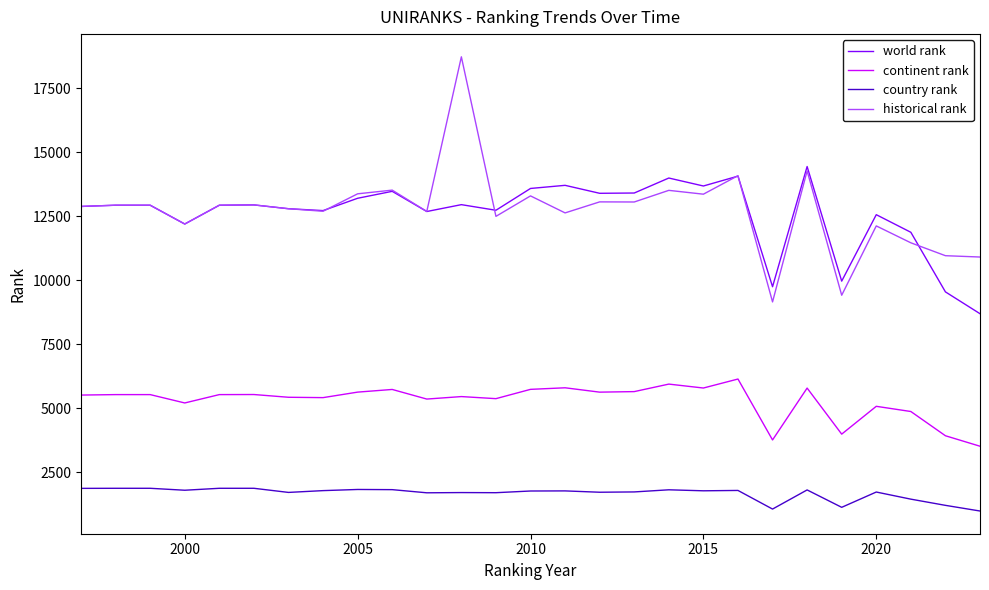

List the series in order of their peak value, highest first.

historical rank, world rank, continent rank, country rank